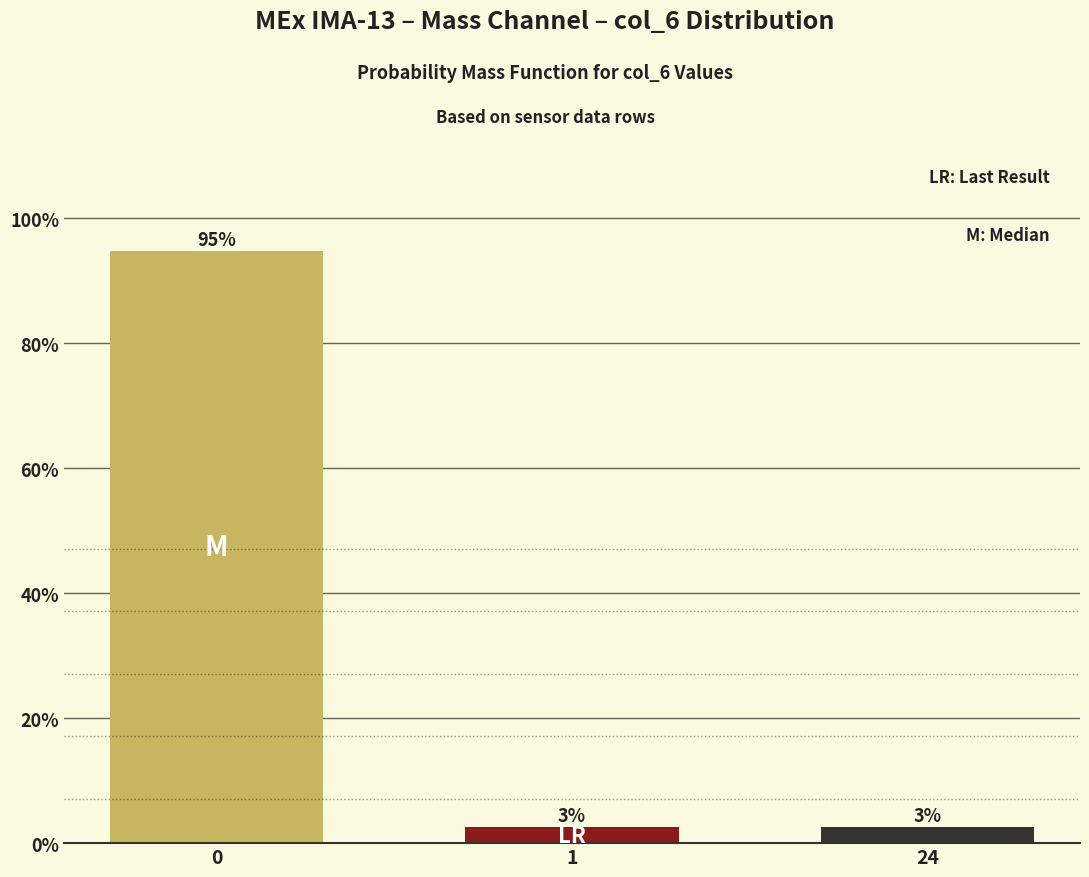

How many bars are there in total?

3